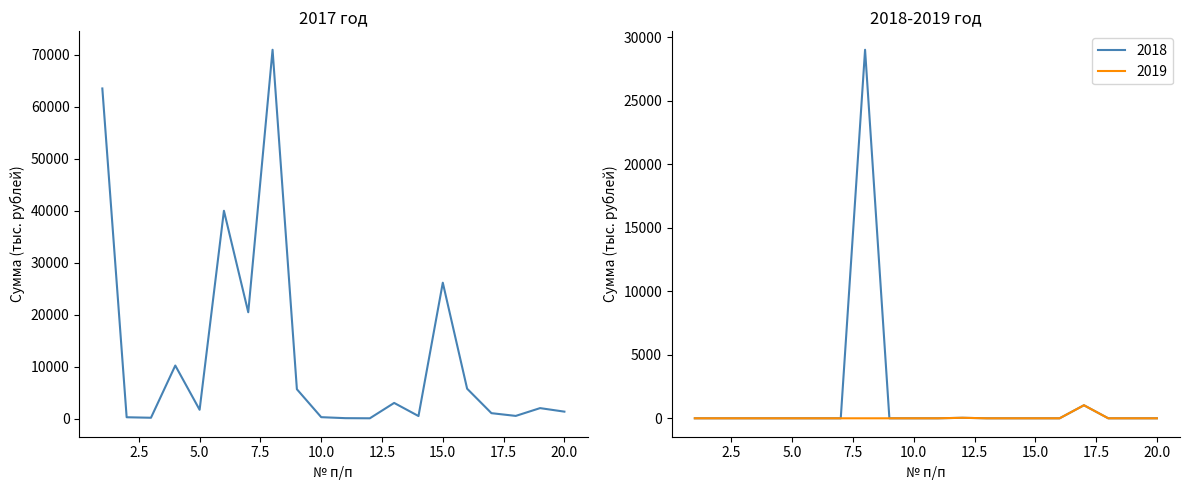

Between 13 and 1, which is larger?

1